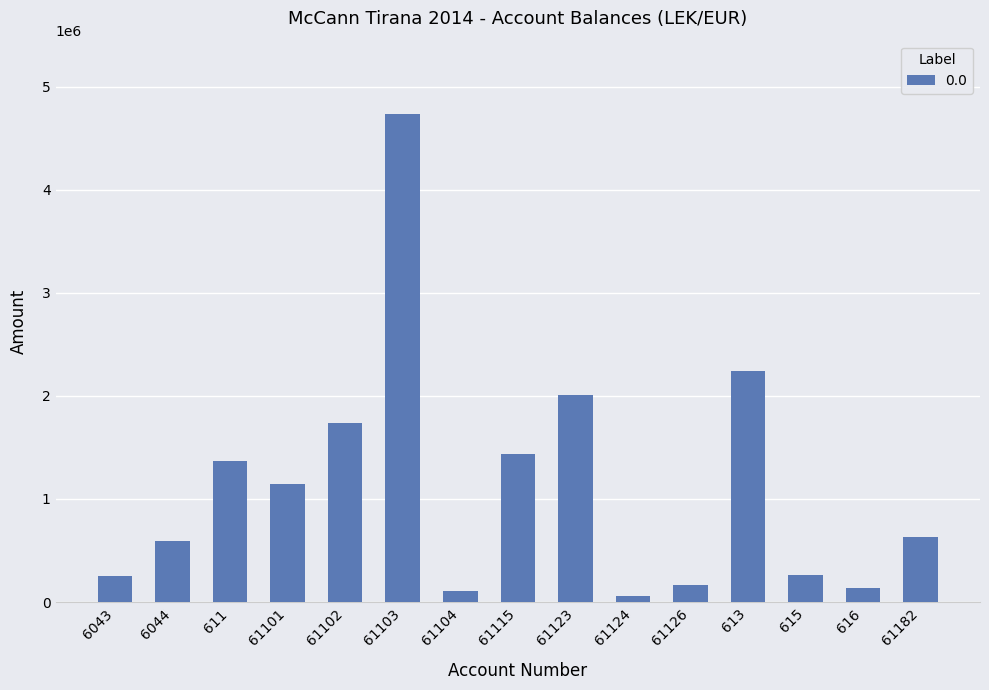

What is the change in value from 61115 to 61126?

-1270913.2